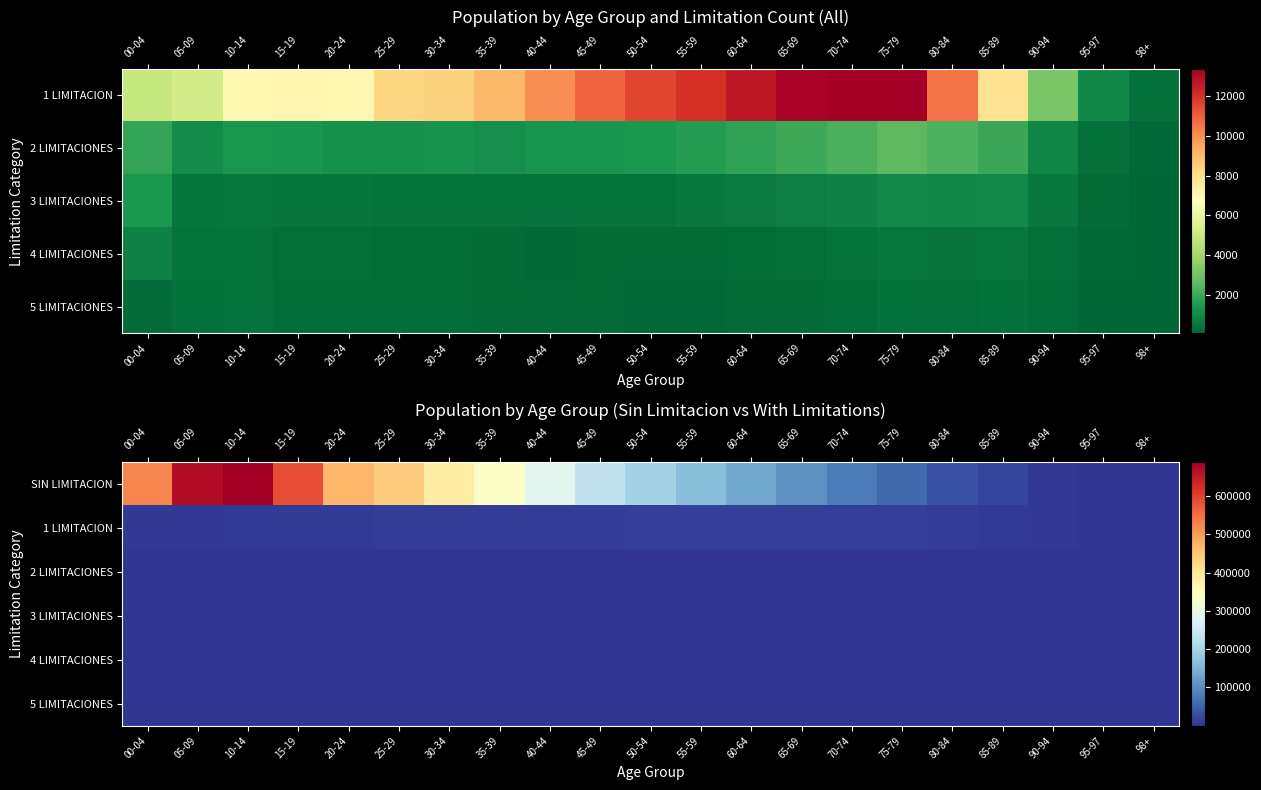

Is the value of 3 LIMITACIONES at 75-79 greater than the value of 2 LIMITACIONES at 60-64?

No